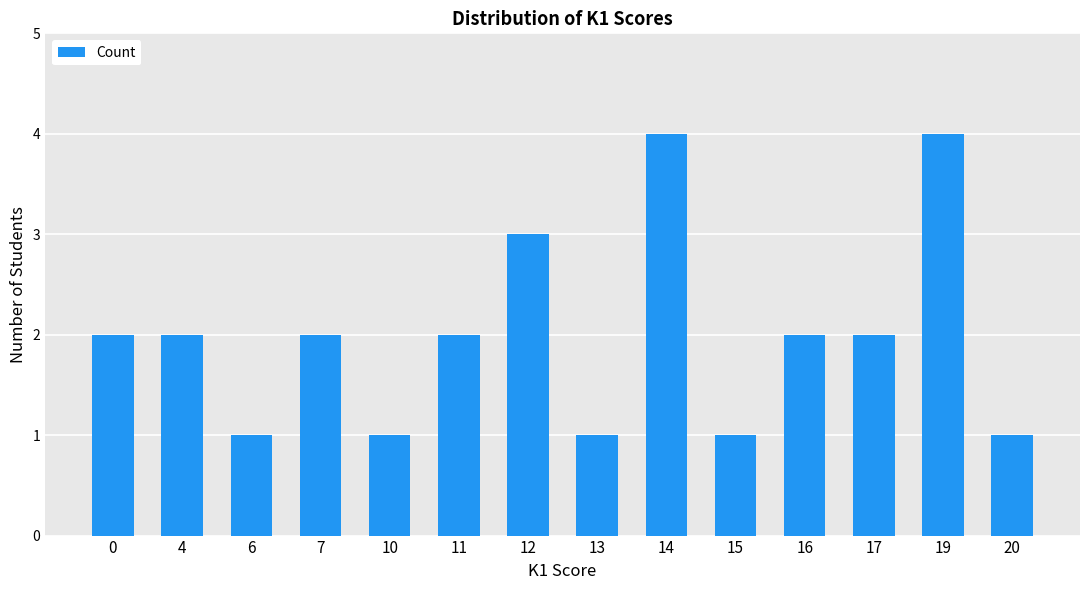

What is the difference between the maximum and minimum values?

3